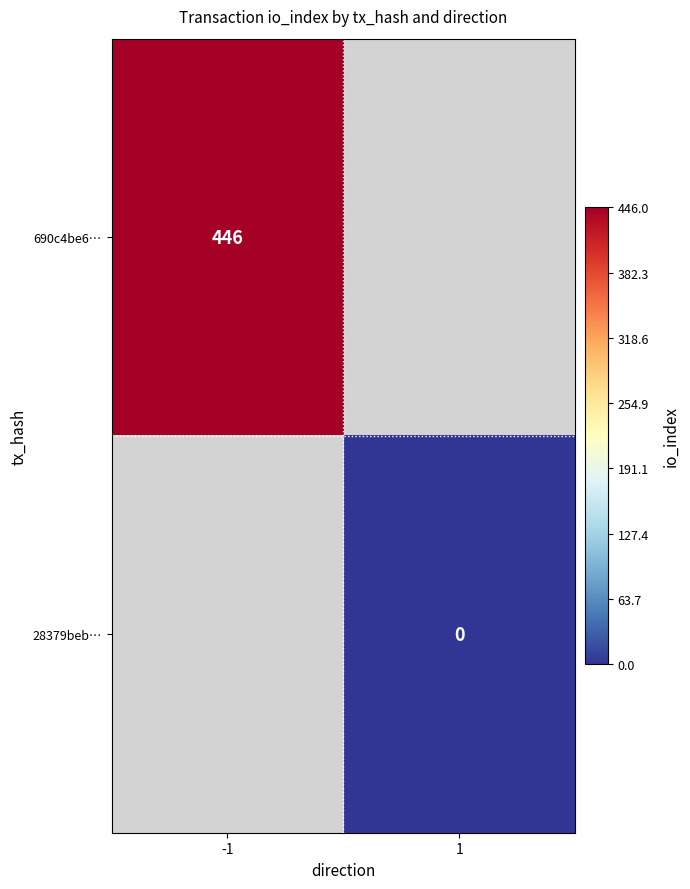

The value of 690c4be6… at -1 is 210. True or false?

False